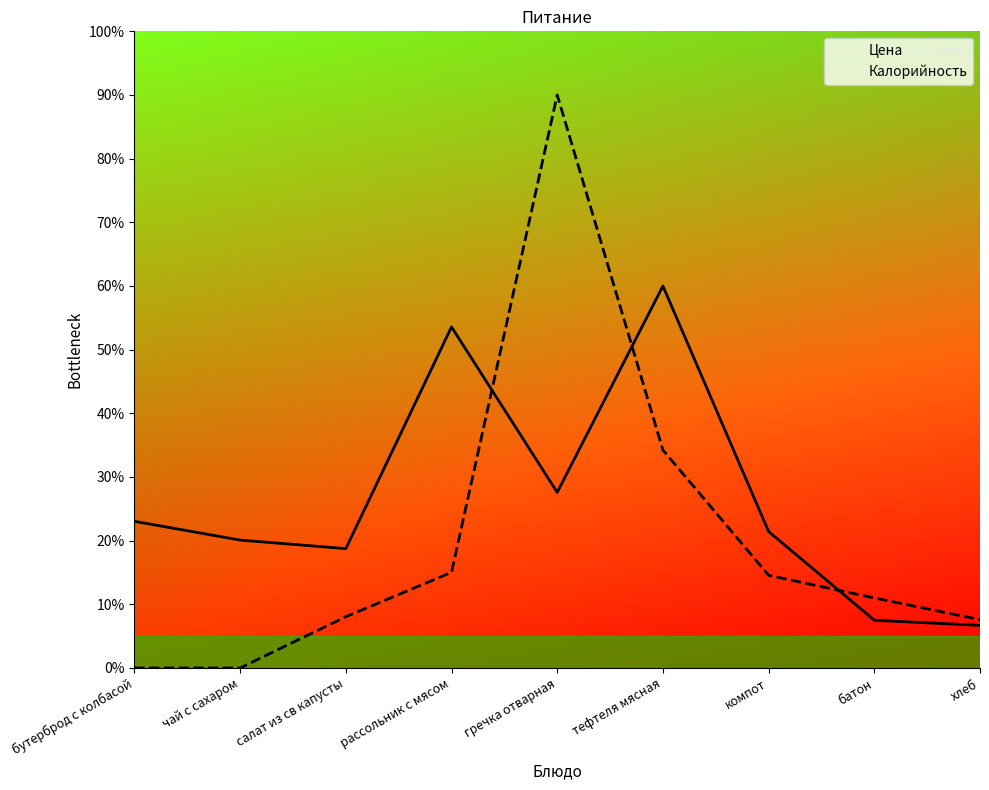

List the series in order of their peak value, highest first.

Калорийность, Цена